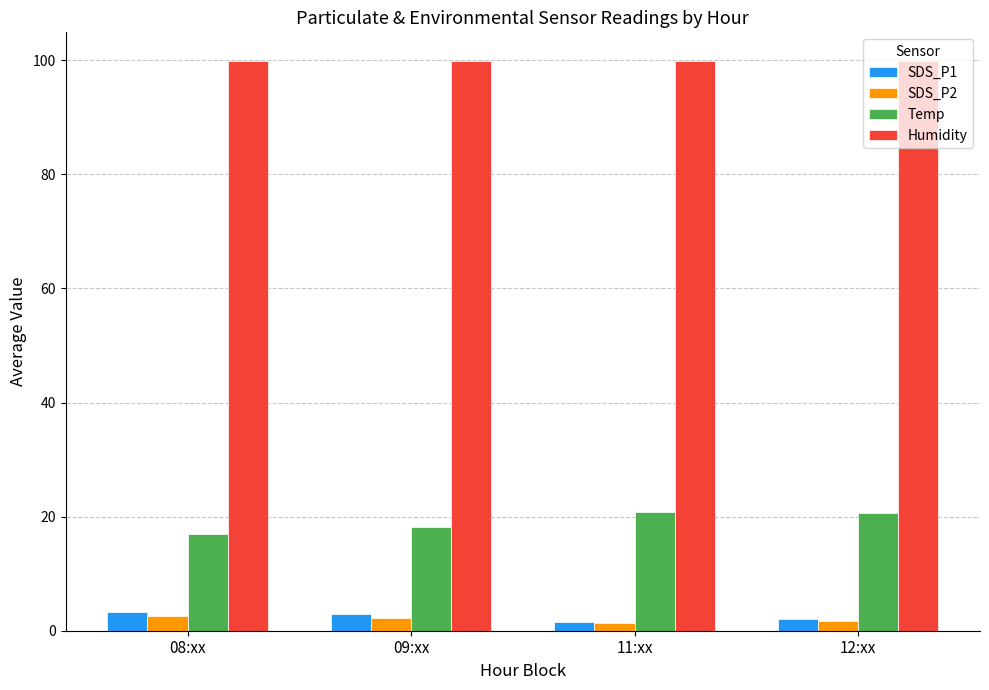

The SDS_P2 series shows 1.6 at 12:xx. True or false?

True